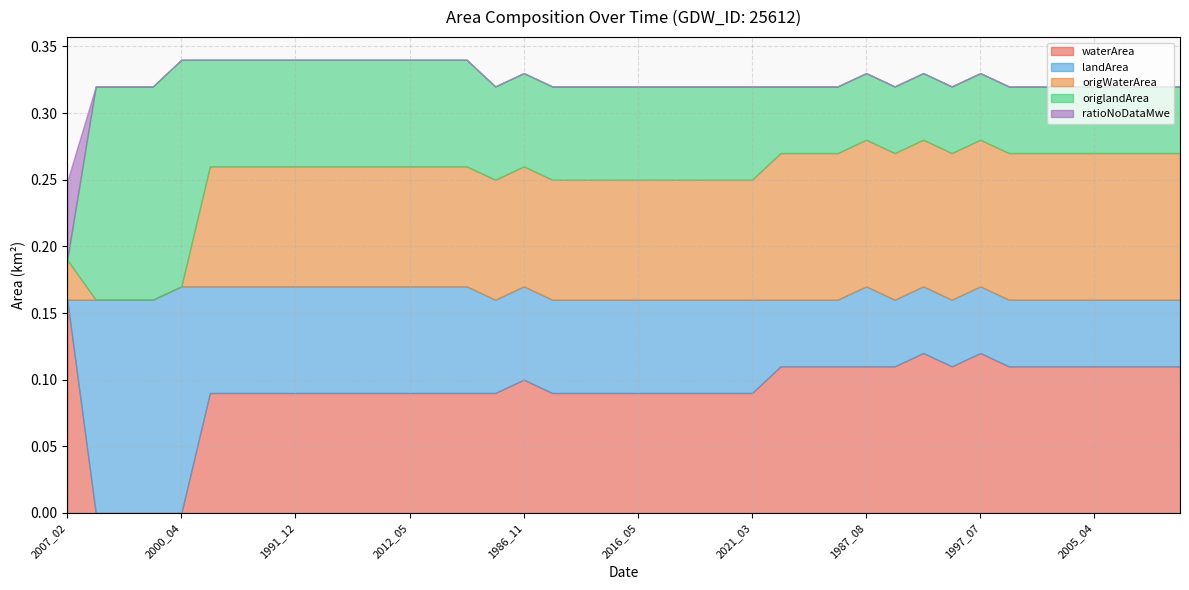

The value of ratioNoDataMwe at 2002_08 is 0.0. True or false?

True